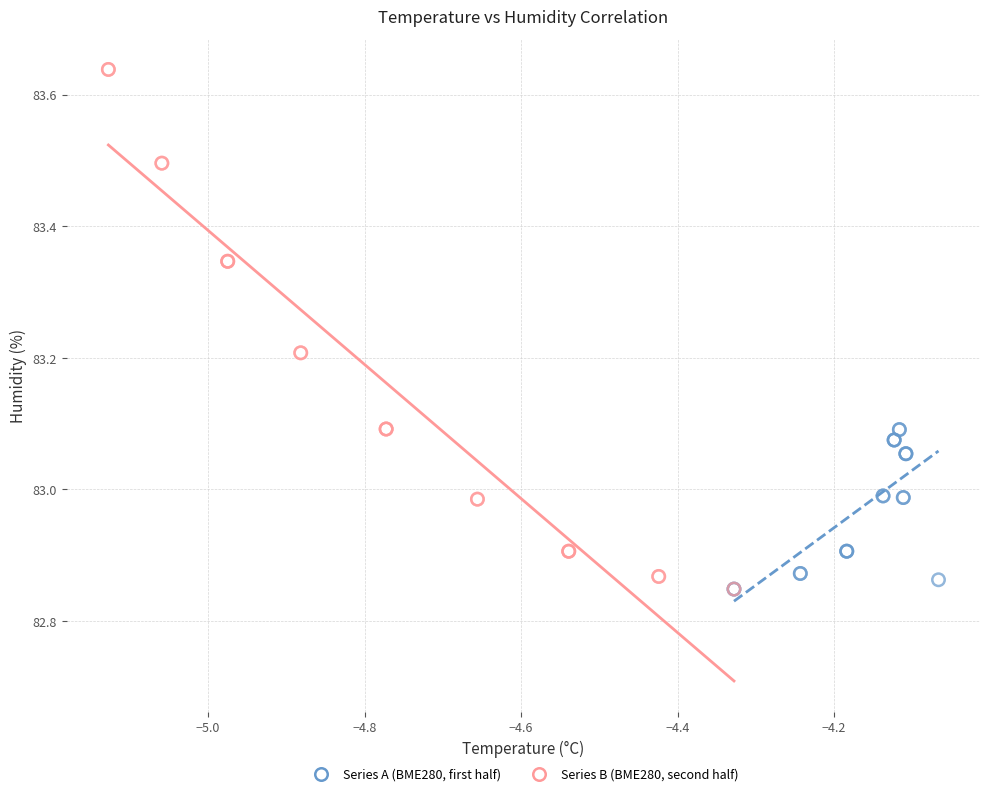

Which series contains the highest Y value?

Series B (BME280, second half)